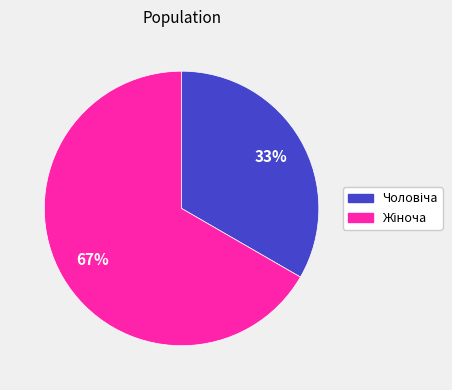

How many segments does this pie chart have?

2